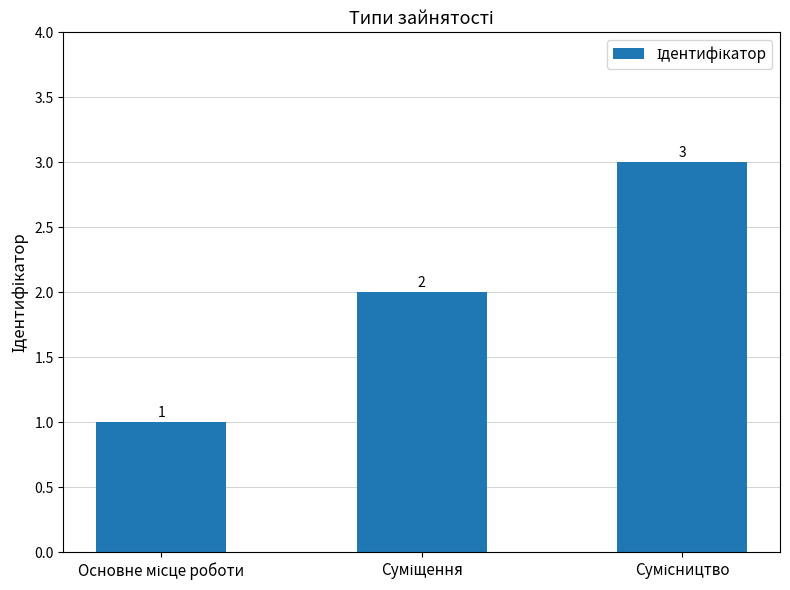

What is the value of the 1st bar from the left?

1